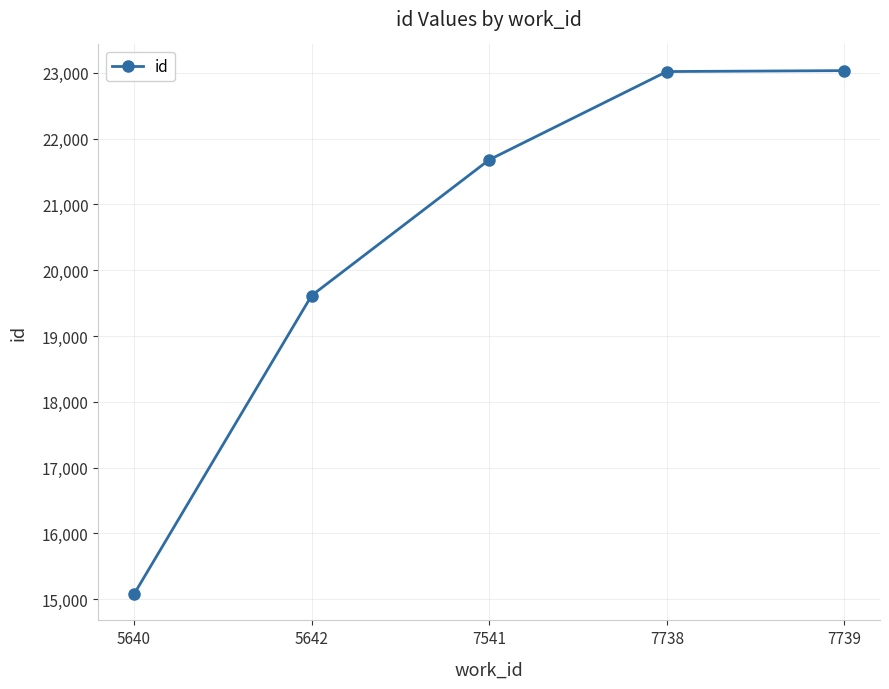

True or false: the data shows 15076 at 5640.

True